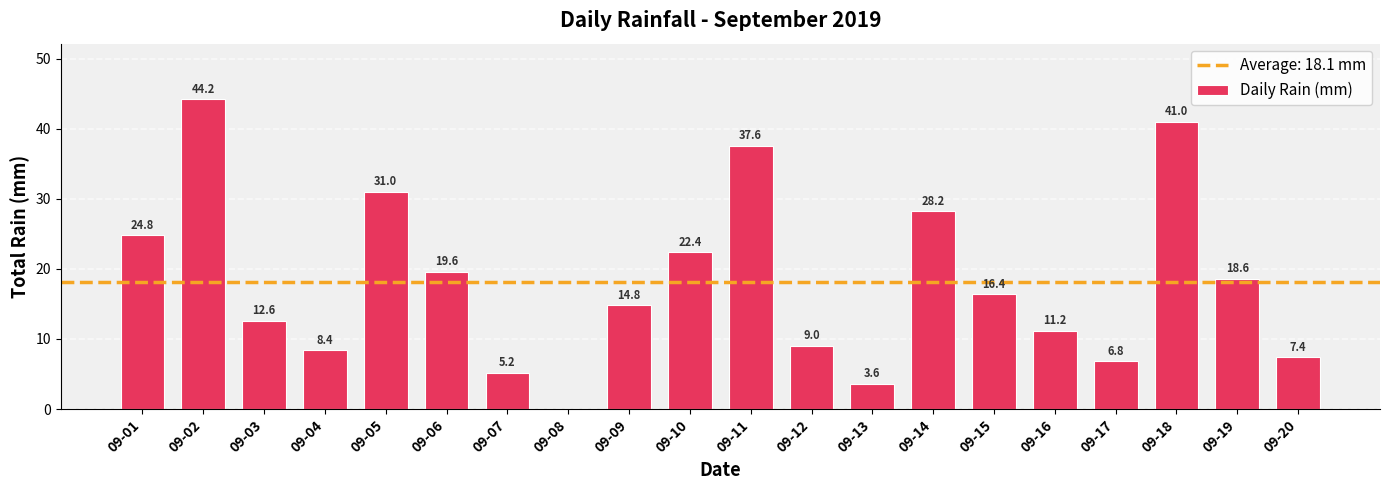

Read the value at 09-16.

11.2